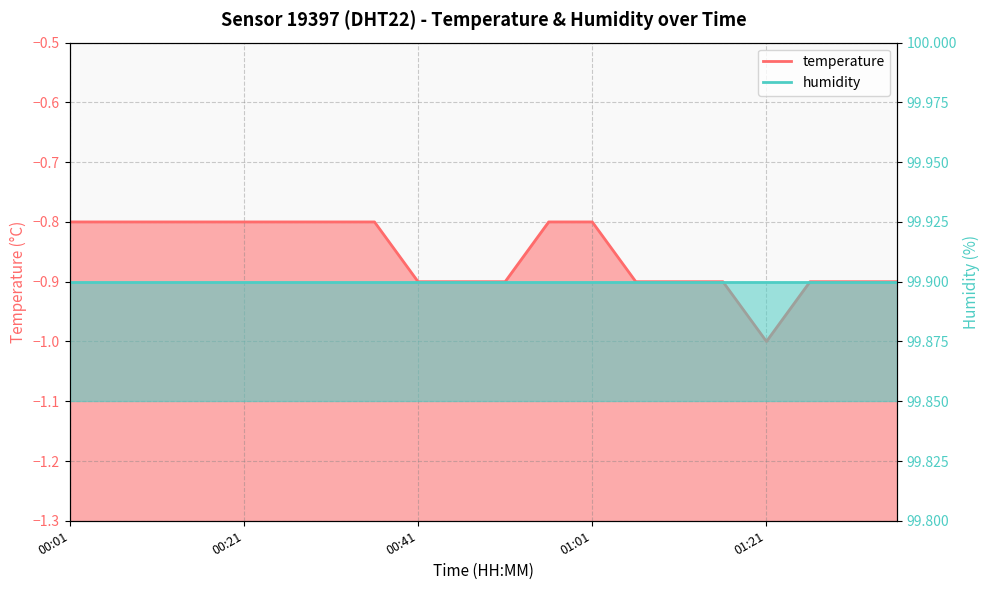

Does the chart display data point markers on the line(s)?

No